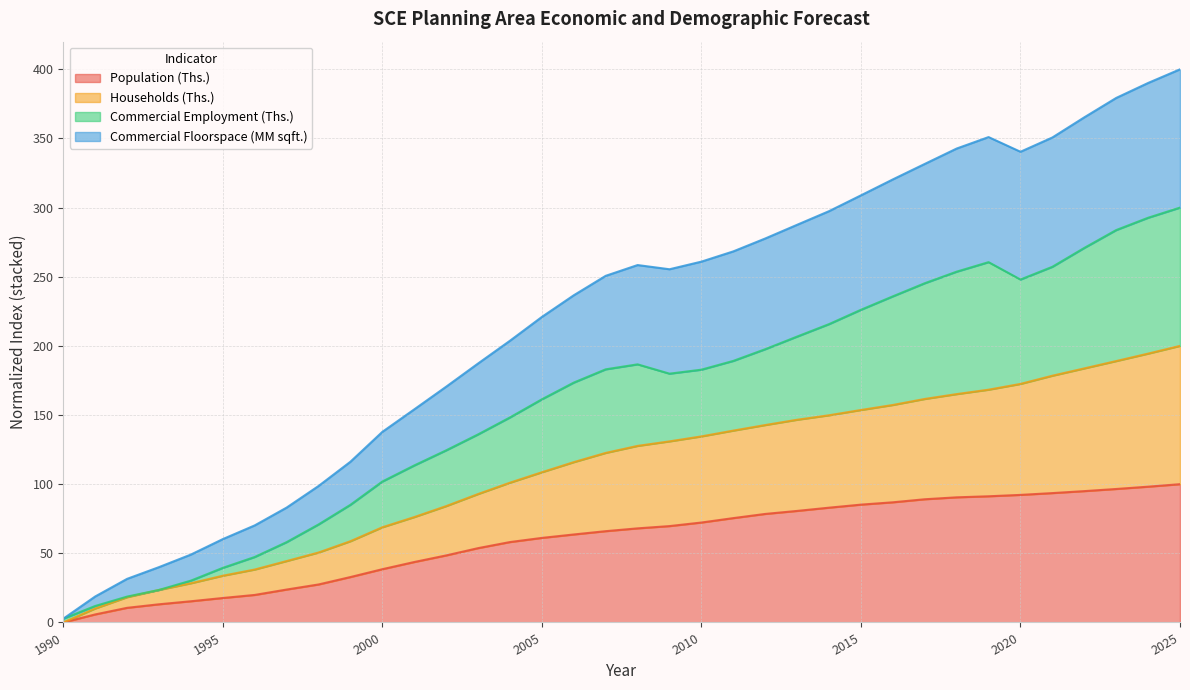

Count the number of data series in this chart.

4